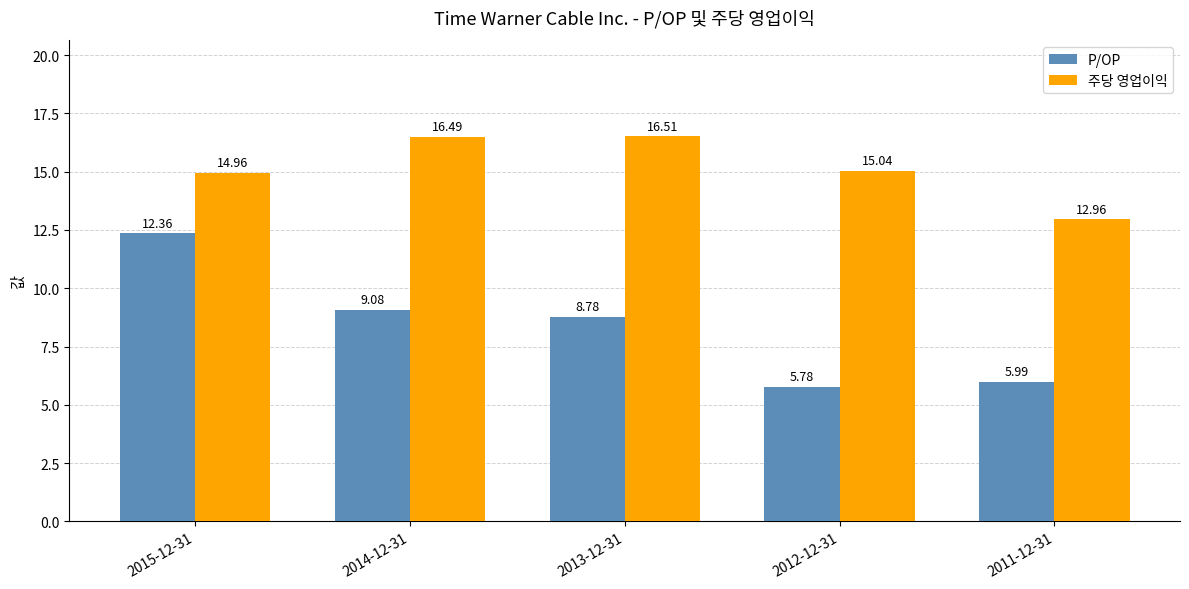

What is the maximum value shown in the chart?

16.5